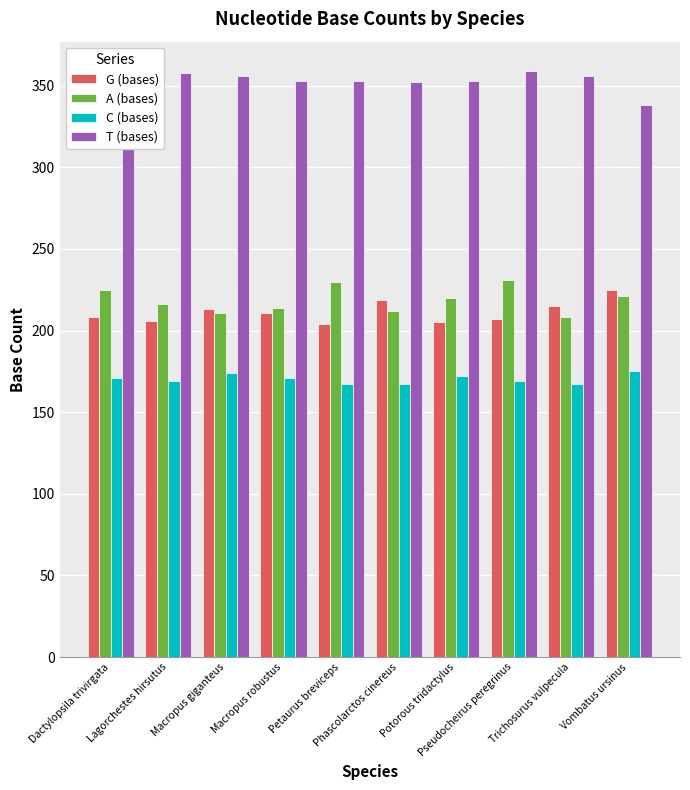

At which label does T (bases) reach its minimum?

Vombatus ursinus